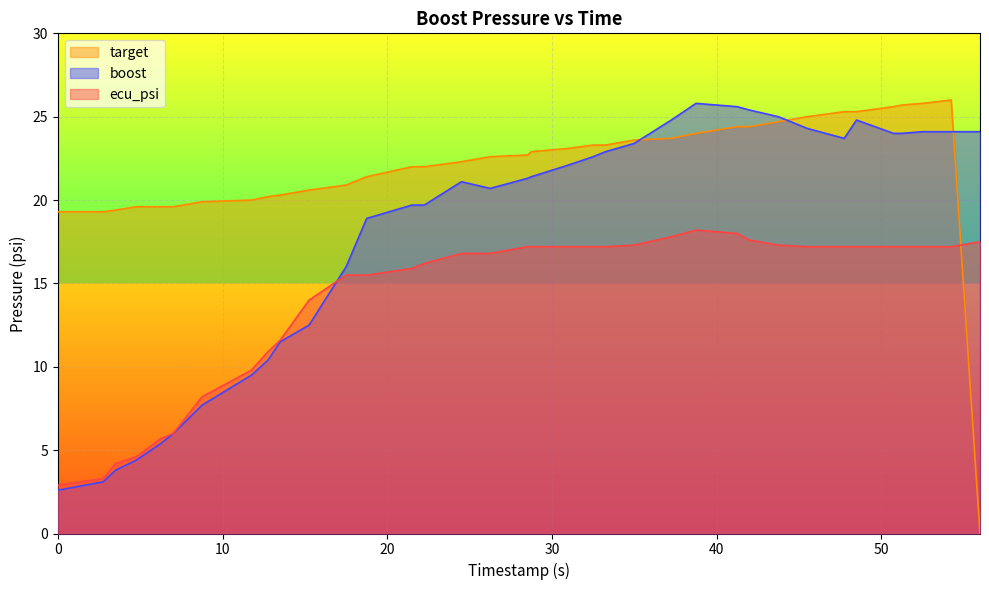

List the series in order of their overall mean, highest first.

target, boost, ecu_psi